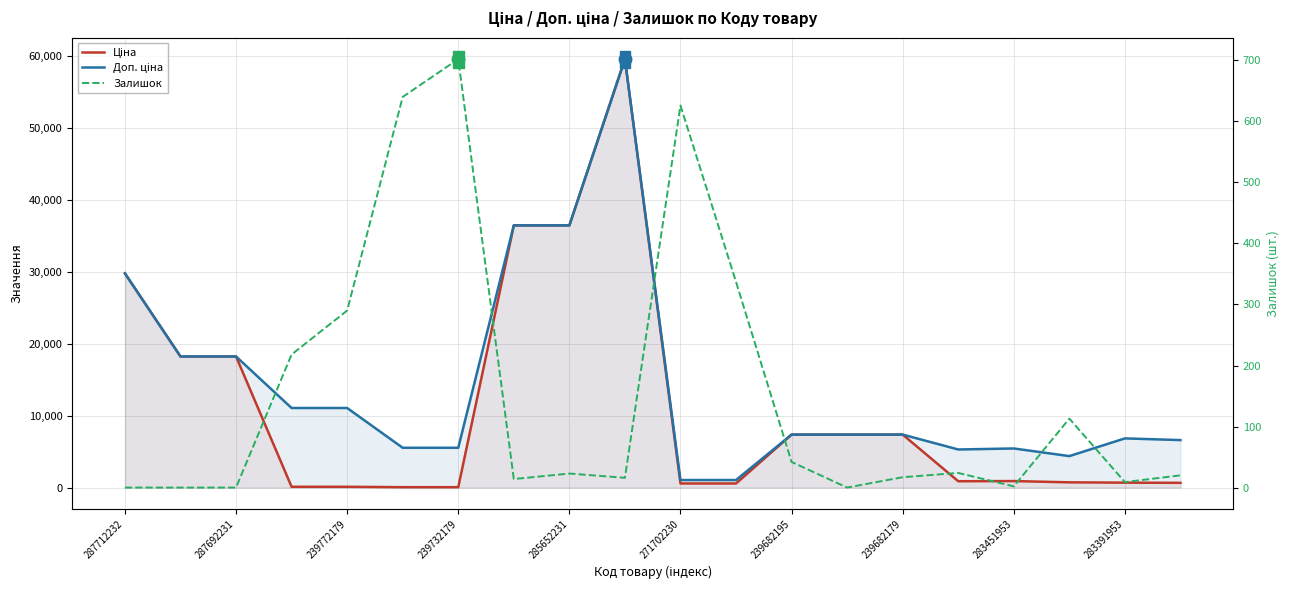

Reading left to right, what are all the values shown in this chart?

Ціна: 29761.5	18212.0	18212.0	110.5	110.5	55.3	55.3	36424.0	36424.0	59523.0	571.6	571.6	7360.2	7360.2	7360.2	882.1	905.5	728.8	683.2	659.8
Доп. ціна: 29761.5	18212.0	18212.0	11055.0	11055.0	5528.0	5528.0	36424.0	36424.0	59523.0	1048.0	1048.0	7360.2	7360.2	7360.2	5292.4	5432.8	4372.9	6831.9	6597.9
Залишок: 0.0	0.0	0.0	218.0	290.0	640.0	702.0	14.0	23.0	16.0	626.0	337.0	42.0	0.0	17.0	24.0	2.0	113.0	9.0	20.0